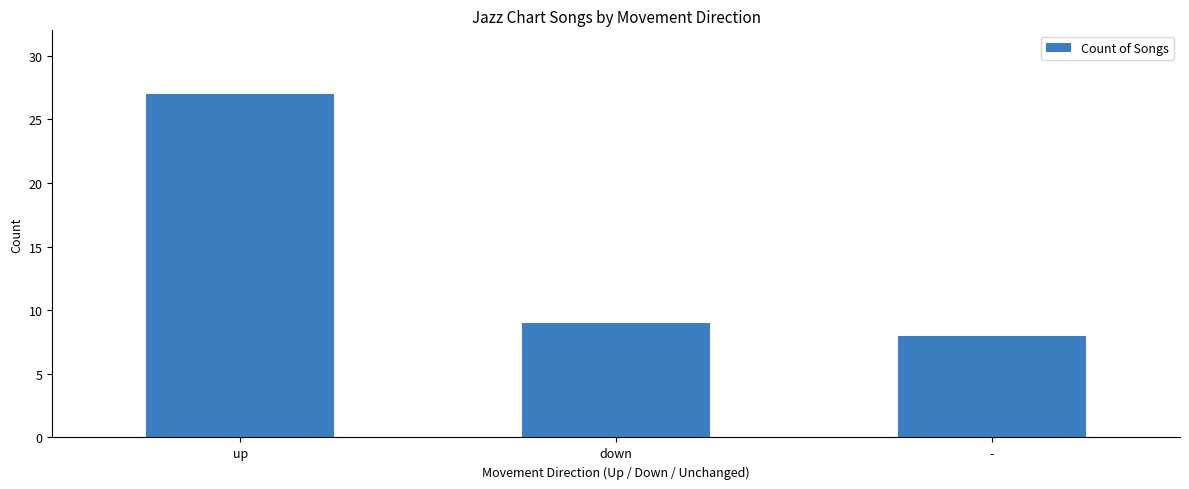

How many bars are there in total?

3